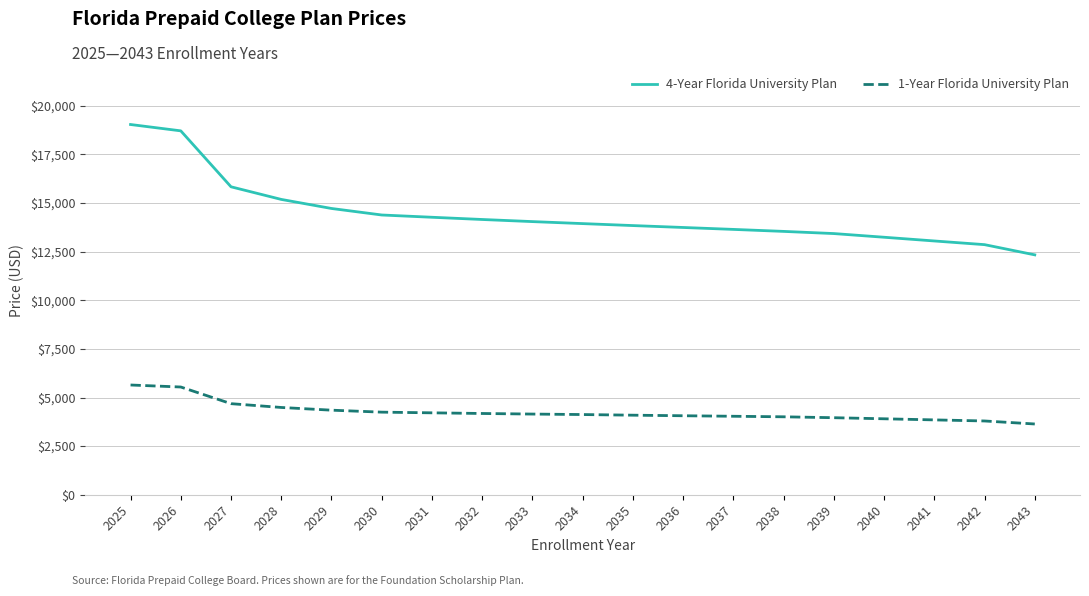

True or false: 4-Year Florida University Plan and 1-Year Florida University Plan cross at least once.

False